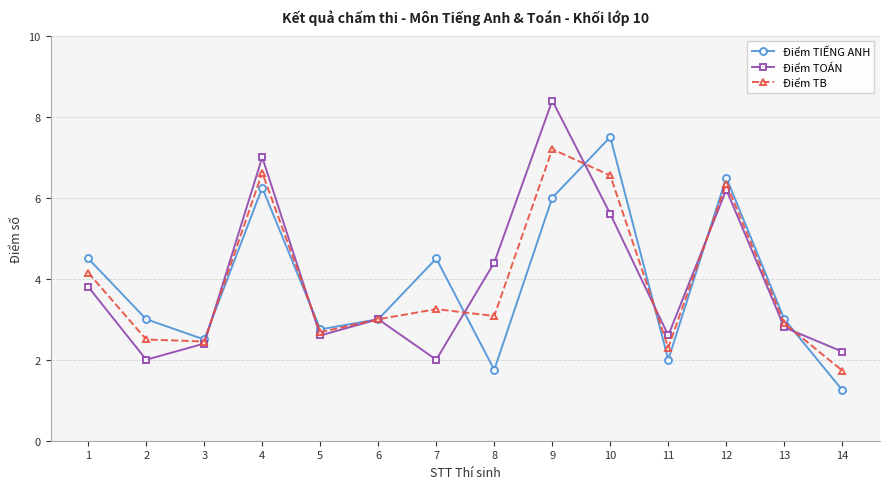

True or false: Điểm TOÁN has a value of 3.4 at 2.

False